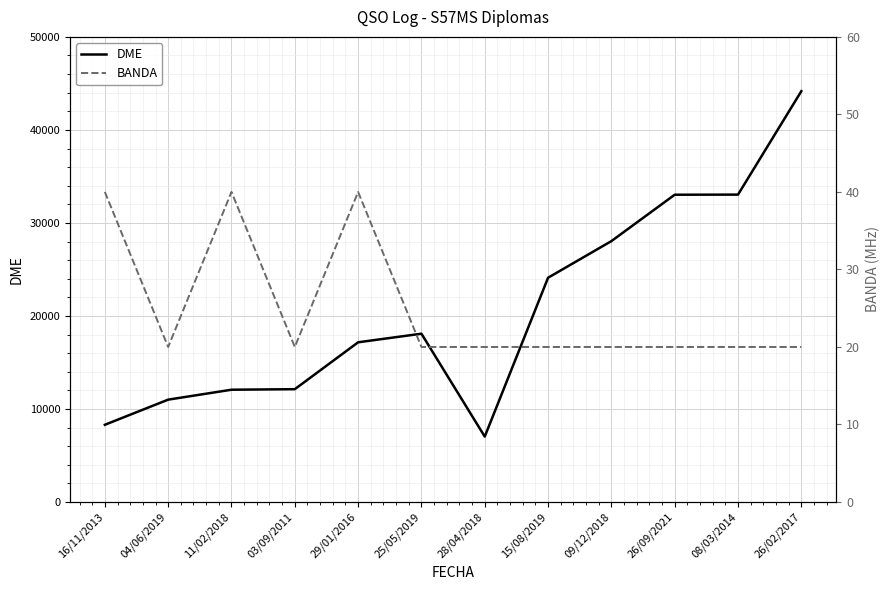

Where is the first local maximum for DME?

25/05/2019